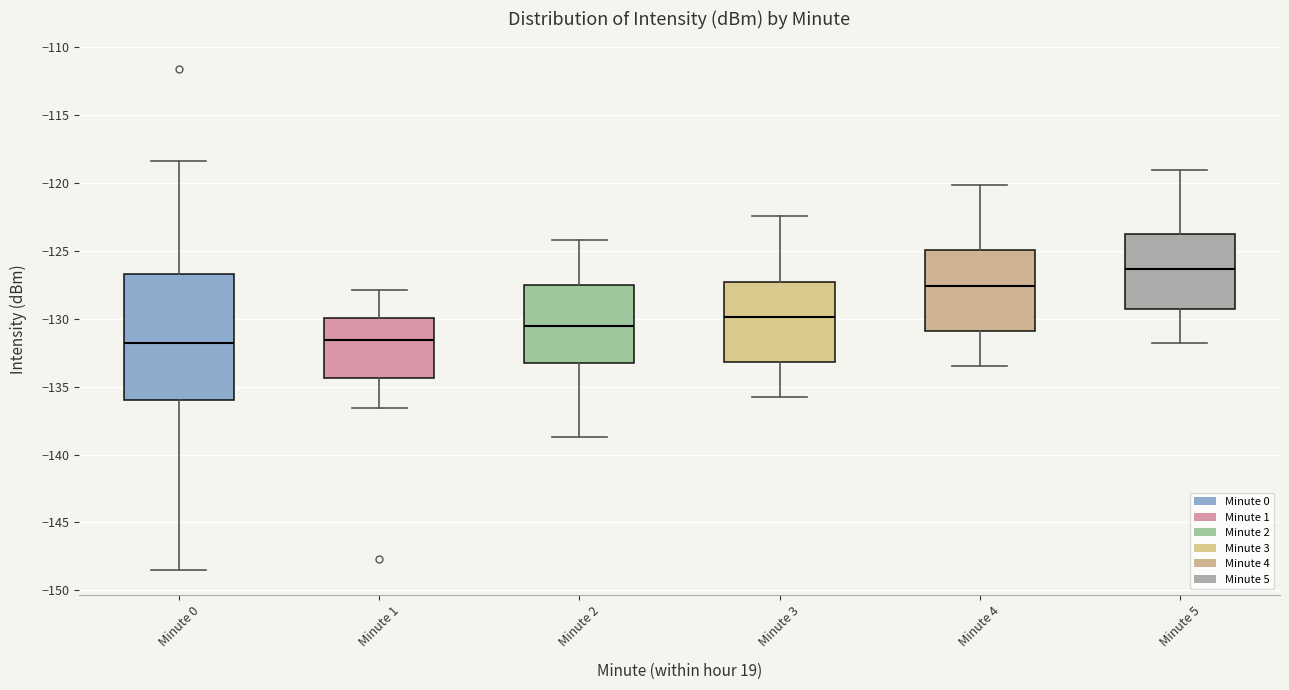

Where is the upper edge of the box for Minute 2 on the y-axis? The values are not printed on the chart, so give them approximately, as read against the axis.

-127.5